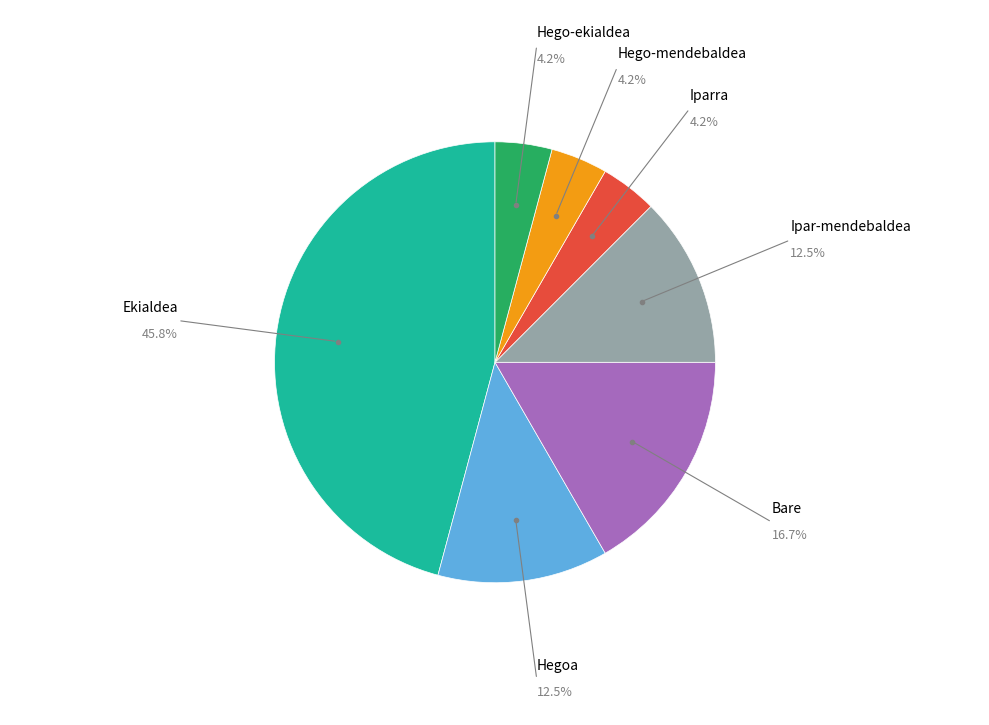

Does any single category account for the majority?

No